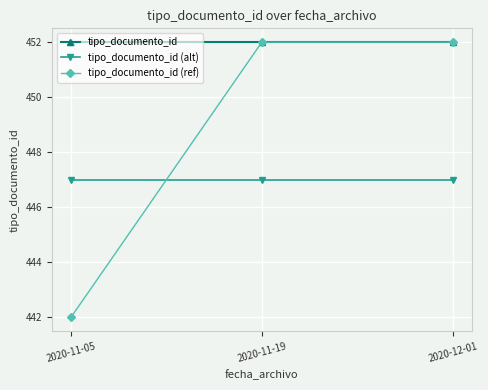

Reading left to right, what are all the values shown in this chart?

tipo_documento_id: 2020-11-05=452	2020-11-19=452	2020-12-01=452
tipo_documento_id (alt): 2020-11-05=447	2020-11-19=447	2020-12-01=447
tipo_documento_id (ref): 2020-11-05=442	2020-11-19=452	2020-12-01=452